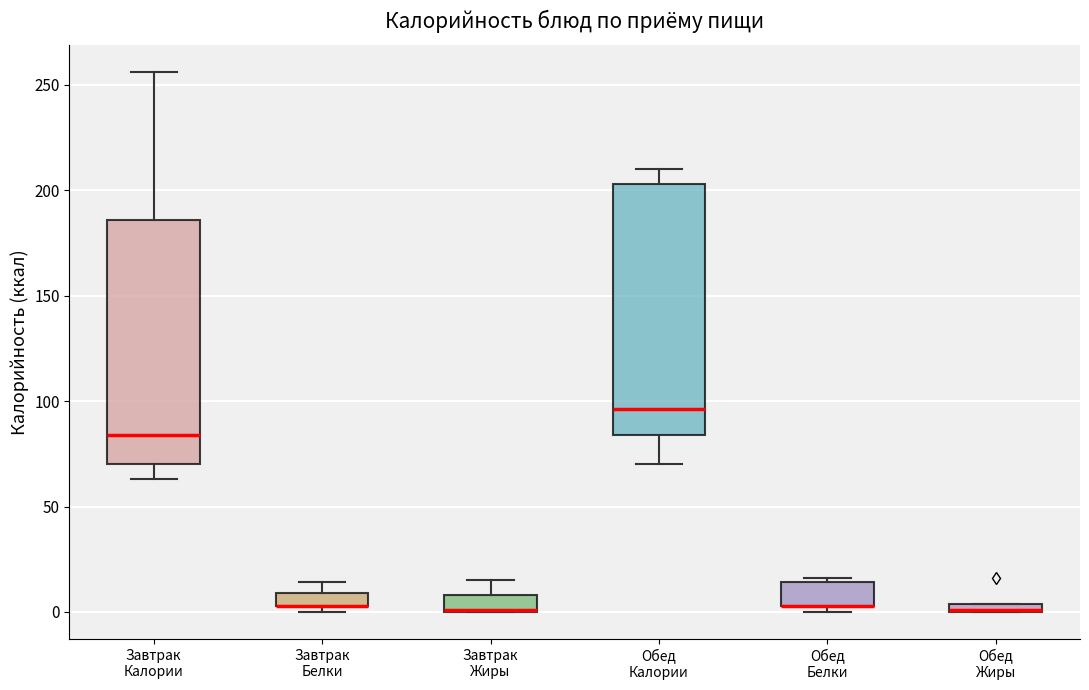

Where does the upper whisker of the box for Завтрак Калории end on the y-axis? The values are not printed on the chart, so give them approximately, as read against the axis.

255